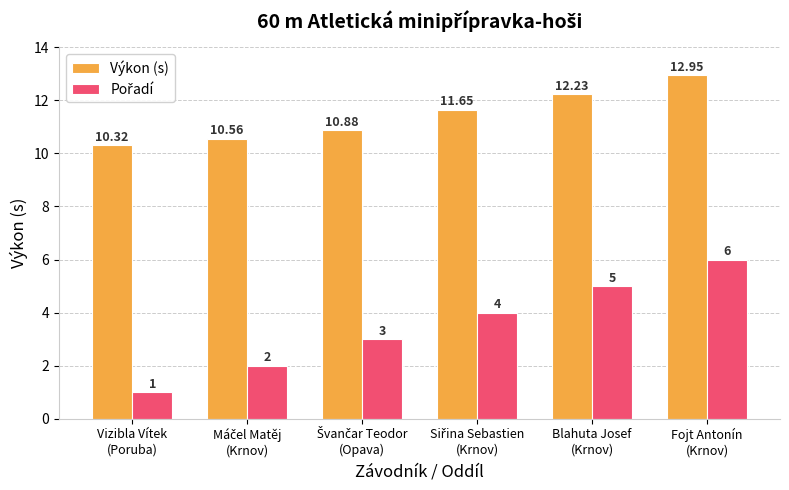

At how many categories does at least one series exceed 7?

6